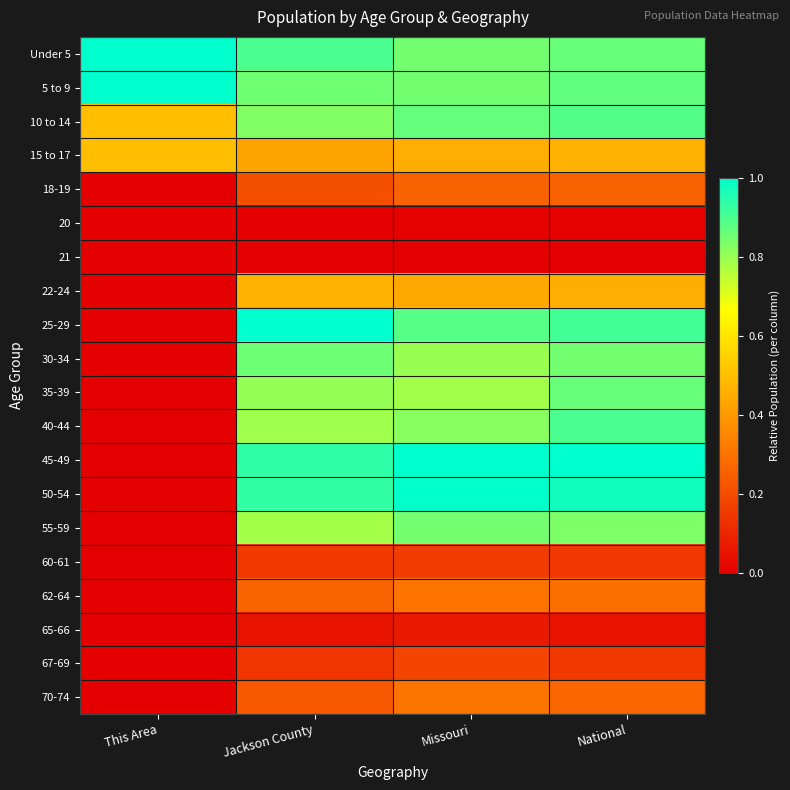

Which series has the widest spread of values?

25-29